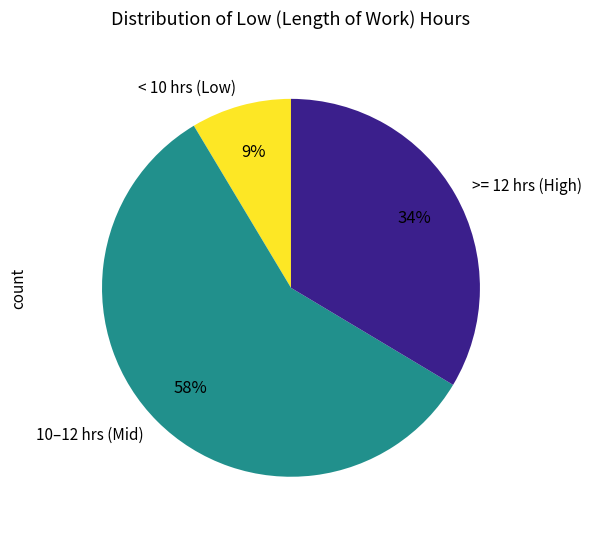

To the nearest percent, what percentage of the pie is >= 12 hrs (High)?

34%